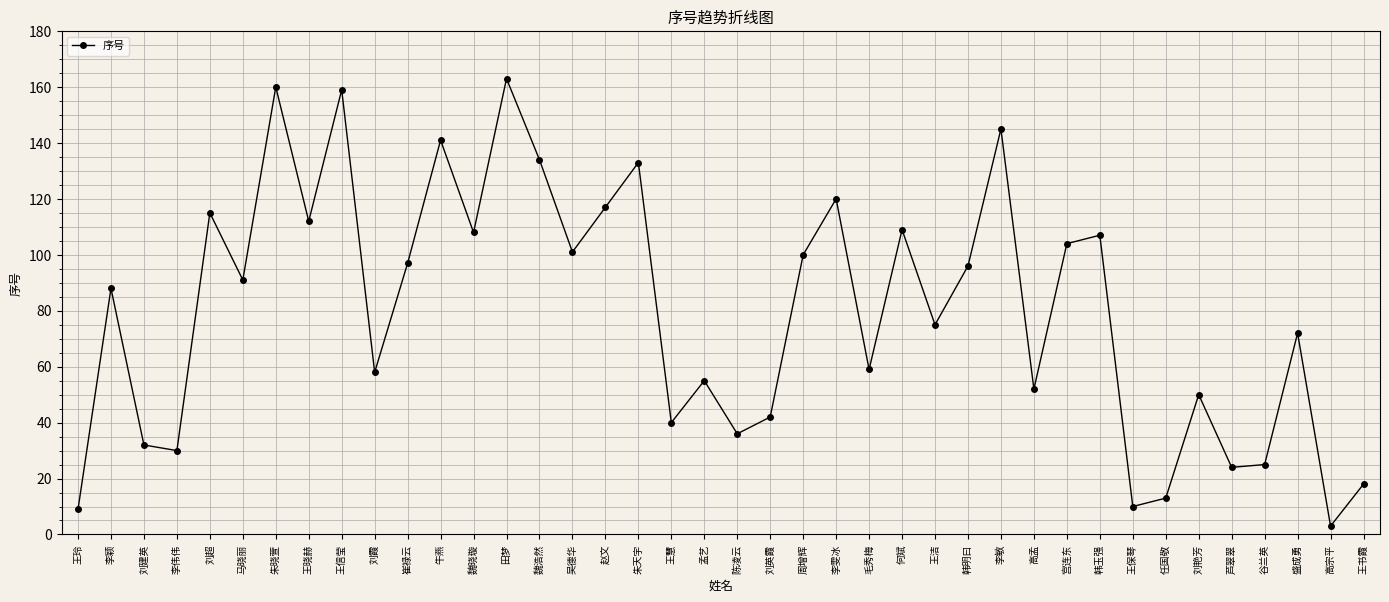

What is the label of the 11th point from the left?

崔禄云